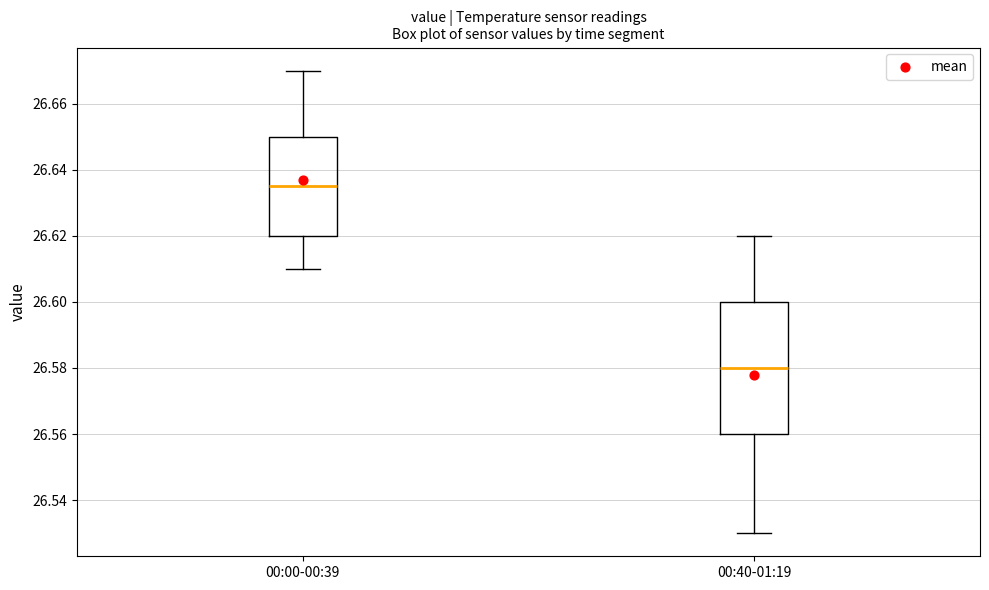

Which box has the highest median line?

00:00-00:39